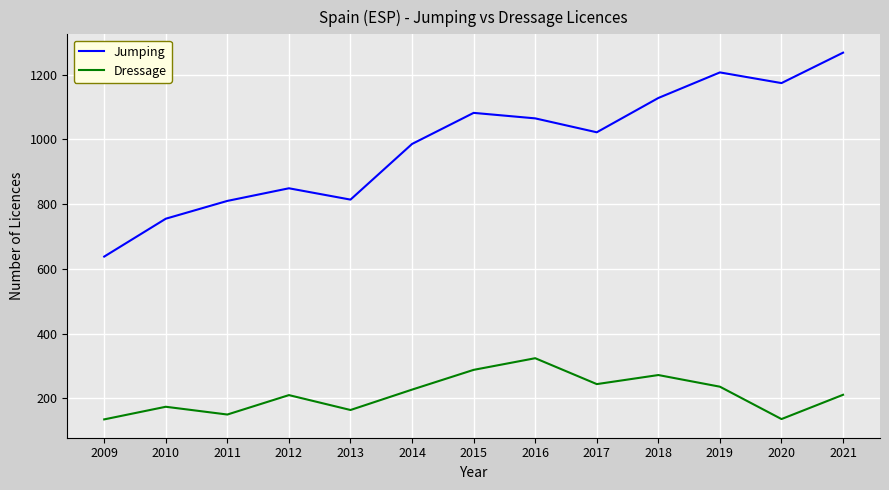

Where is the first local maximum for Dressage?

2010